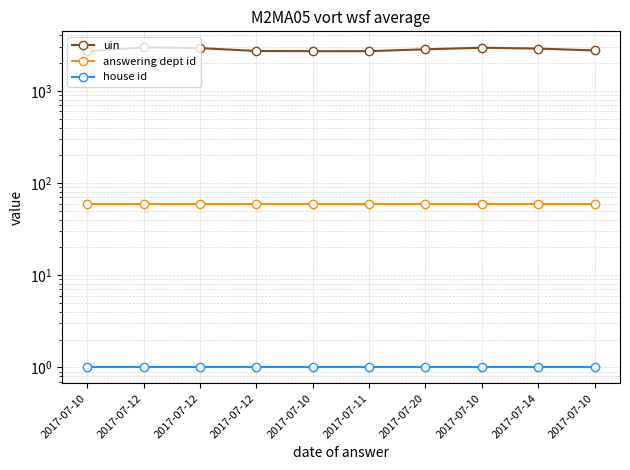

Which series has the largest total across all categories?

uin